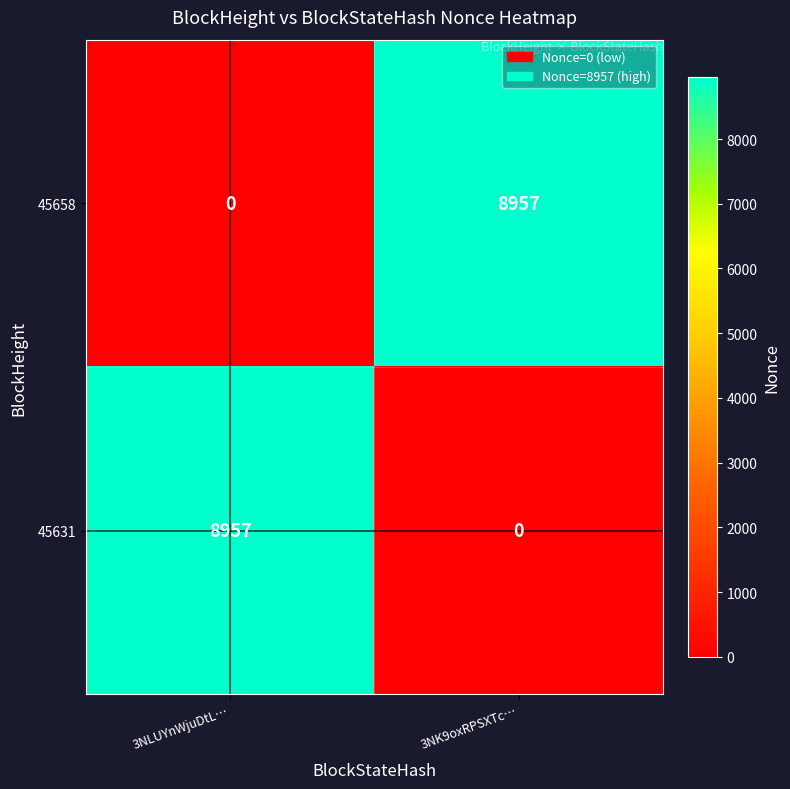

Count the number of categories in the chart.

2